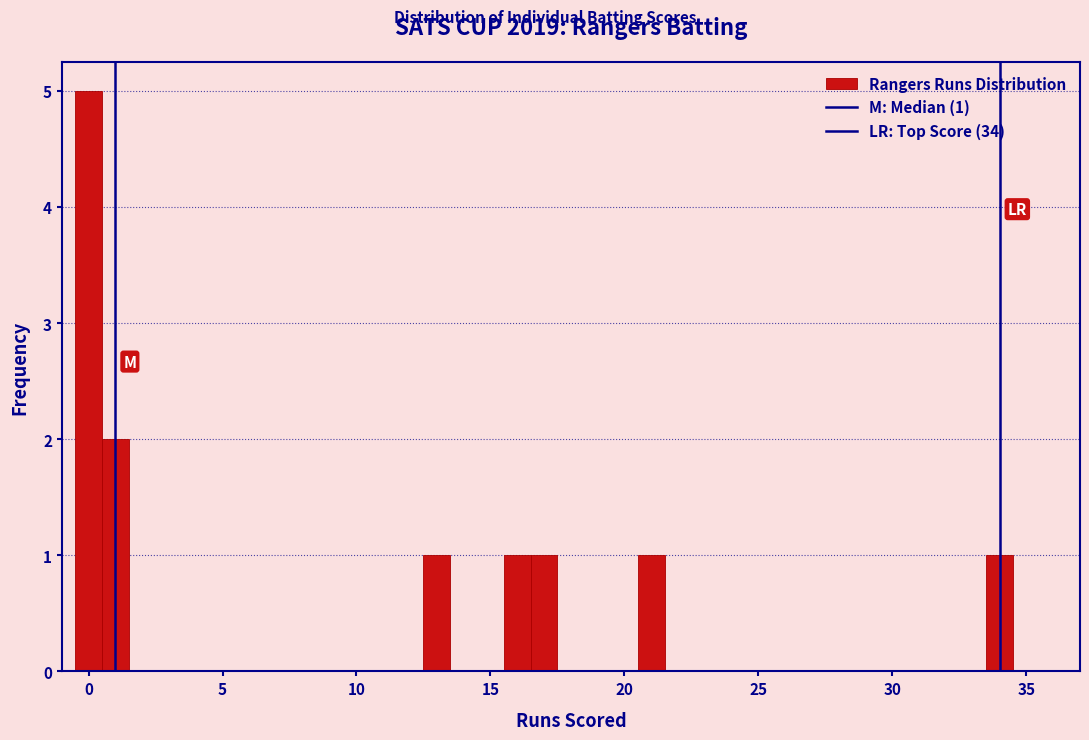

Read against the x-axis, roughly where is the centre of the tallest bar?

0.0